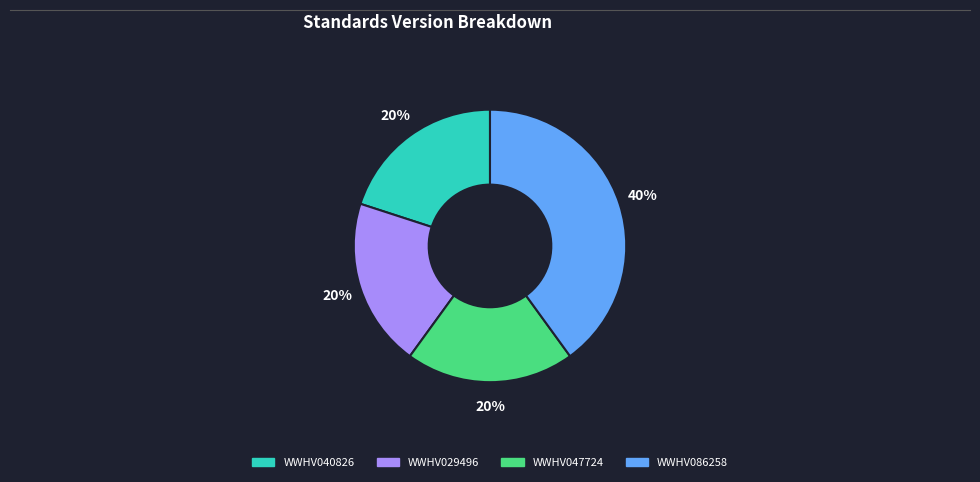

How many segments does this pie chart have?

4